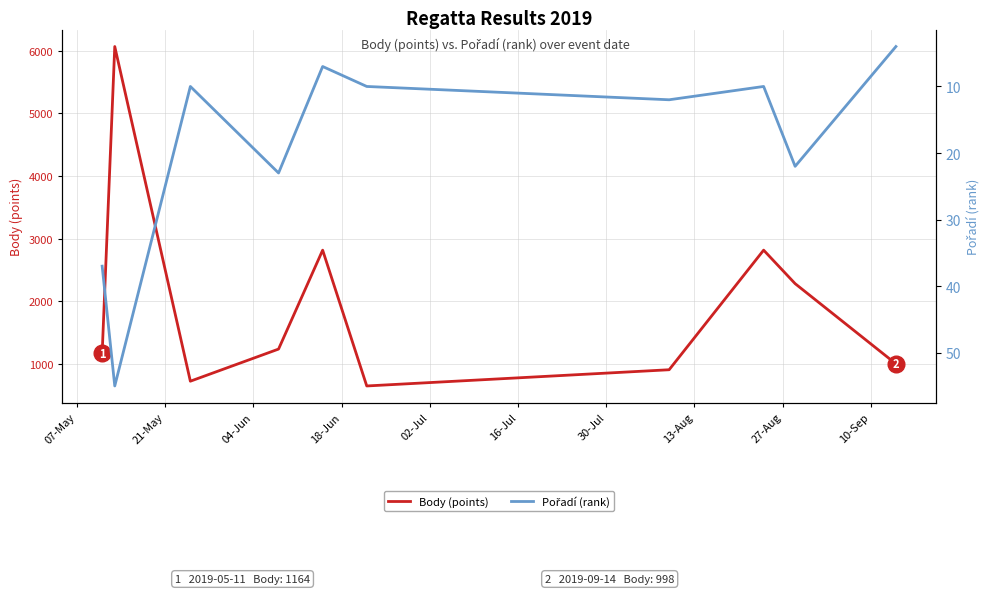

What is the smallest value displayed?

4